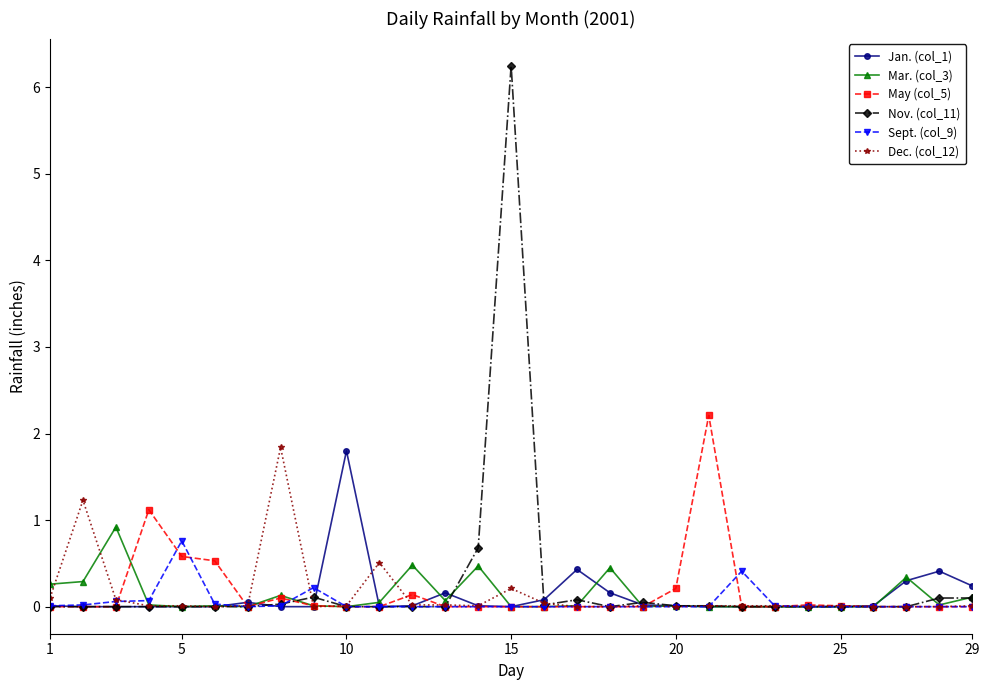

Which series has the largest total across all categories?

Nov. (col_11)